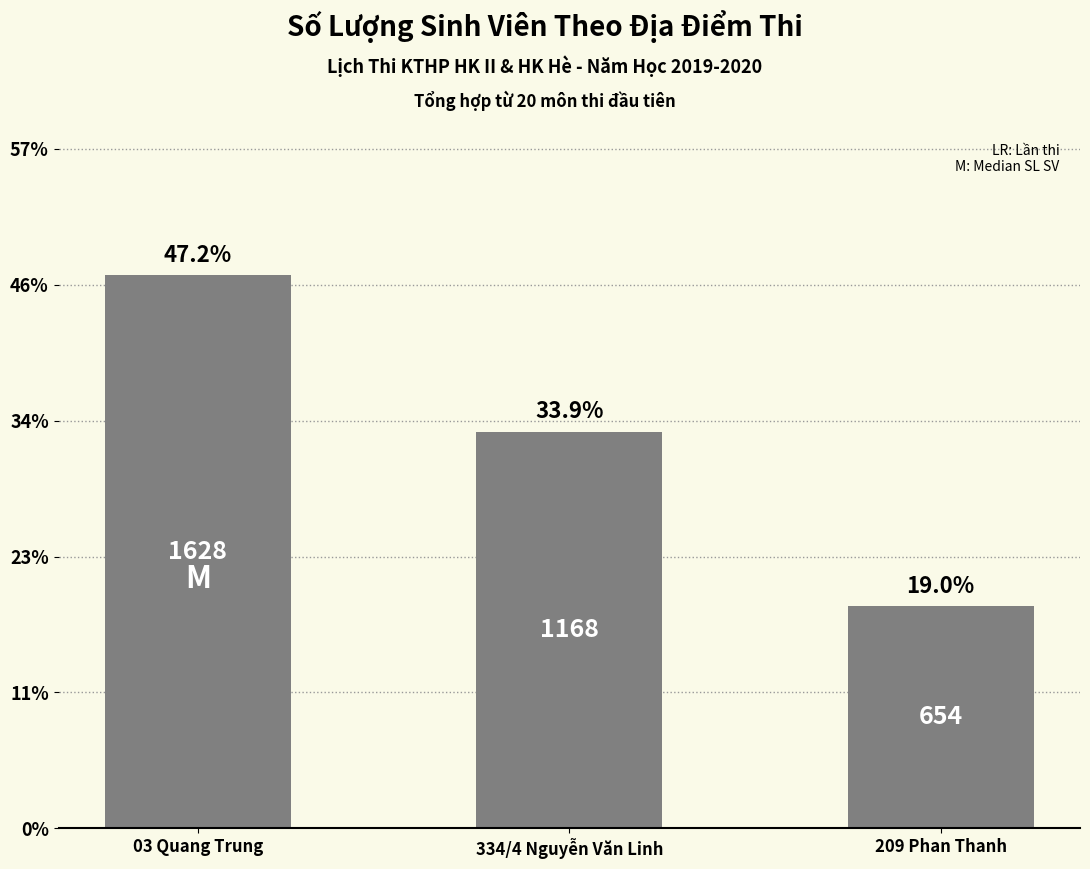

What is the approximate value at 03 Quang Trung, to the nearest 50?

1650